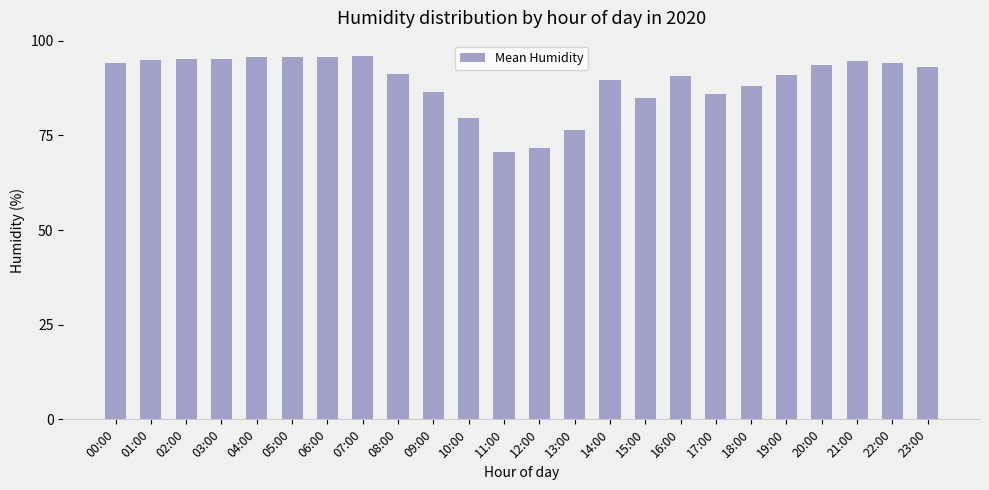

What is the greatest value displayed?

95.9